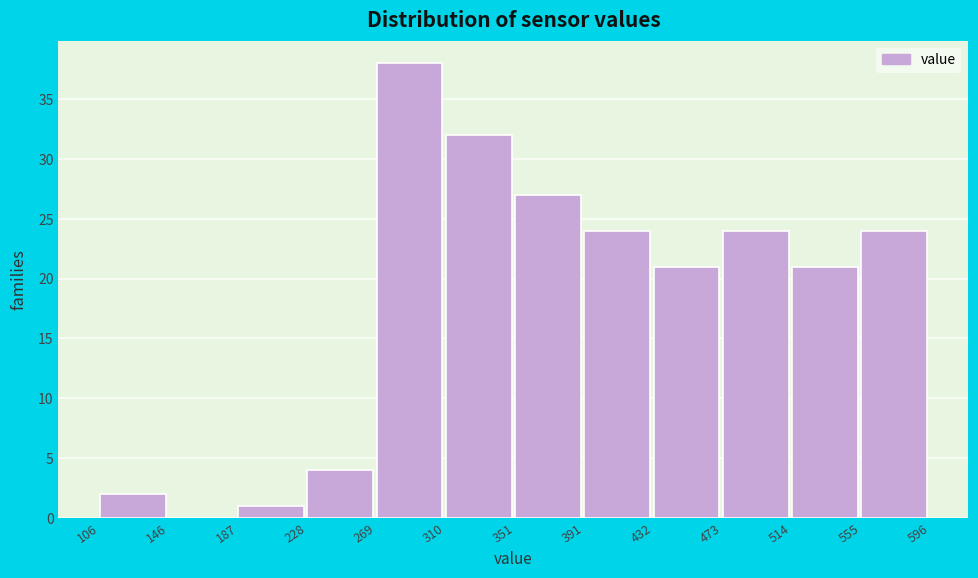

Reading left to right, list every bar in this chart as the range it spans on the x-axis followed by its height. The values are not printed on the chart, so give them approximately, as read against the axis.

106 to 146: 2
146 to 187: 0
187 to 228: 1
228 to 269: 4
269 to 310: 38
310 to 351: 32
351 to 391: 27
391 to 432: 24
432 to 473: 21
473 to 514: 24
514 to 555: 21
555 to 596: 24